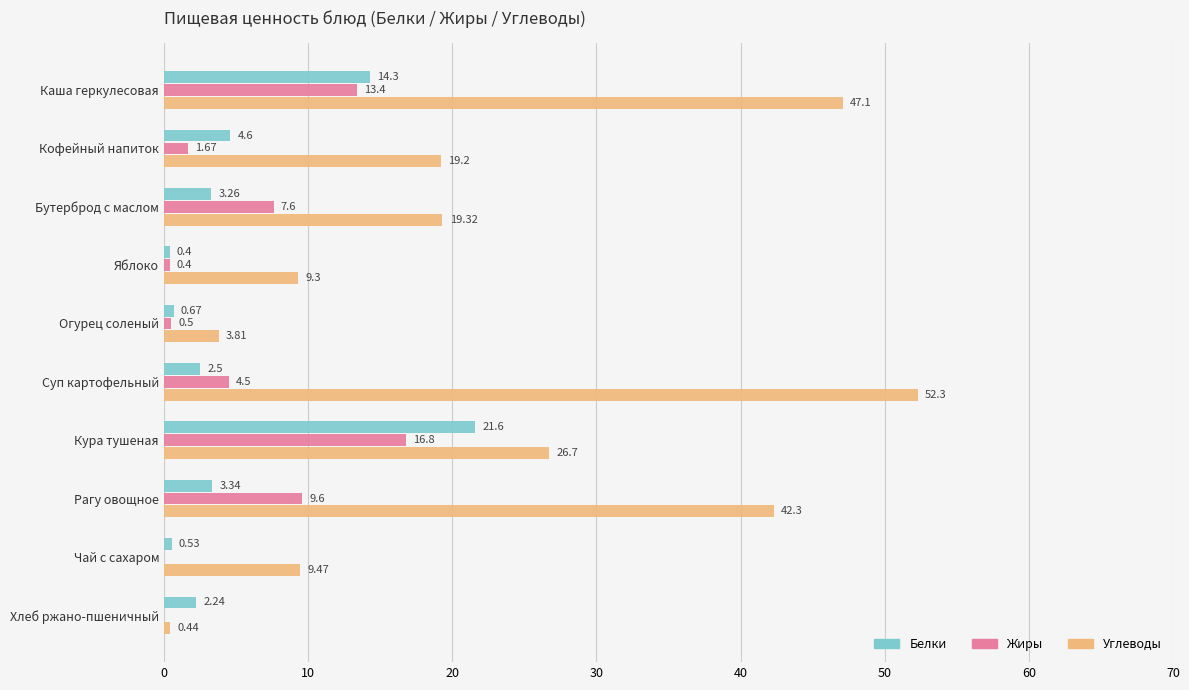

What is the sum of the Жиры values at Хлеб ржано-пшеничный and Рагу овощное?

9.6